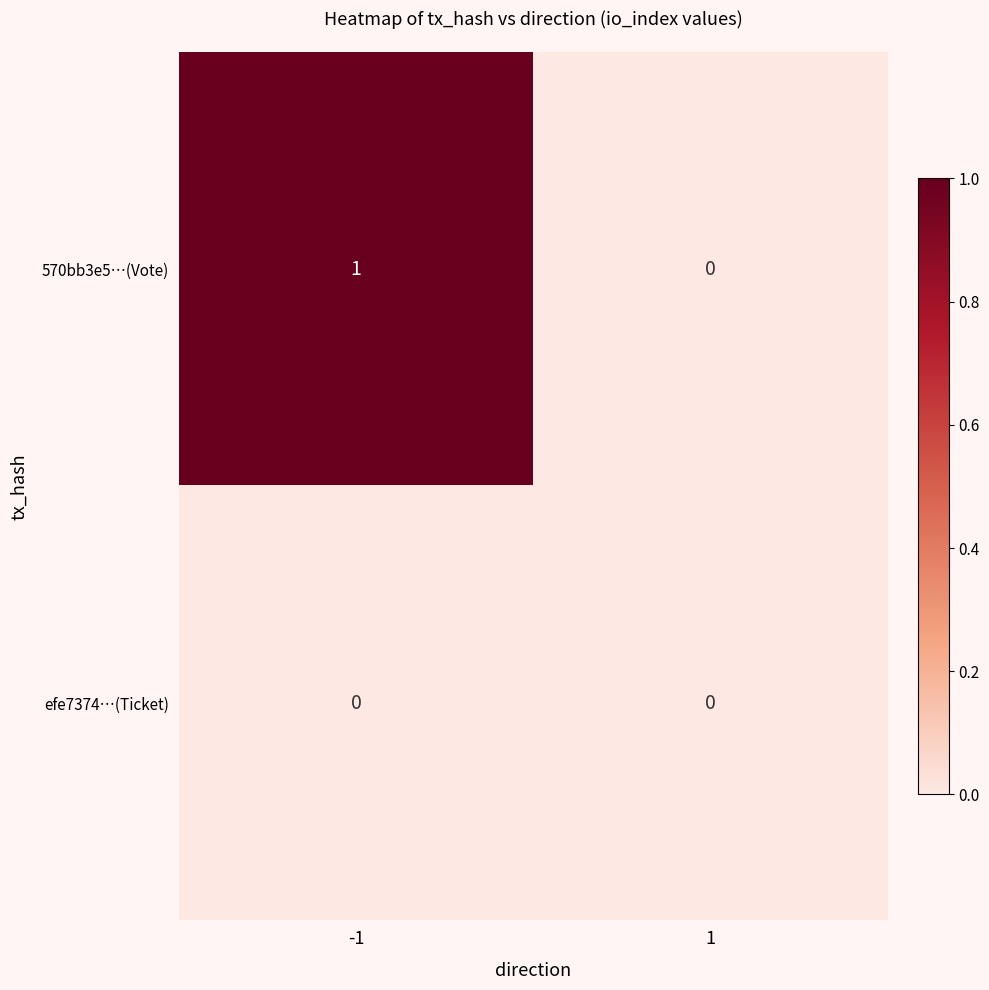

Which series changed the most between -1 and 1?

570bb3e5…(Vote)